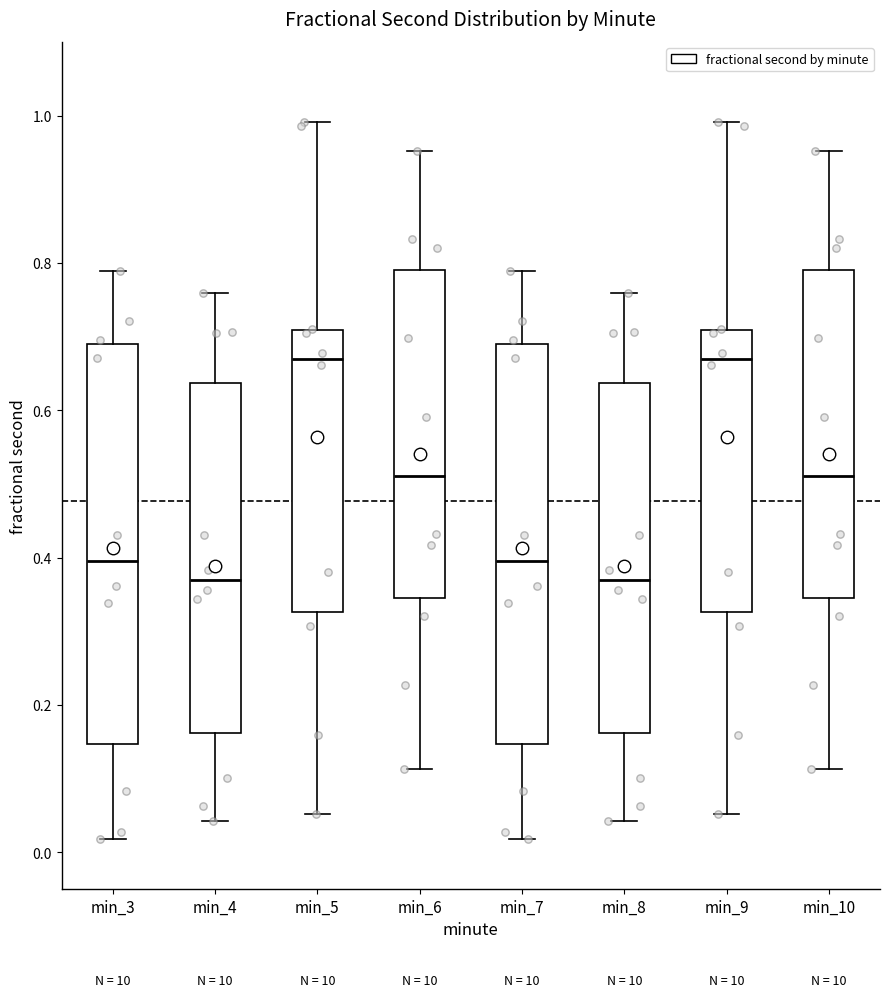

Reading left to right, read every box against the y-axis: the position of its median line, the range the box covers, and the ends of its whiskers. The values are not printed on the chart, so give them approximately, as read against the axis.

min_3: median 0.40, box 0.14 to 0.68, whiskers 0.02 to 0.78
min_4: median 0.38, box 0.16 to 0.64, whiskers 0.04 to 0.76
min_5: median 0.68, box 0.32 to 0.70, whiskers 0.06 to 1.00
min_6: median 0.52, box 0.34 to 0.78, whiskers 0.12 to 0.96
min_7: median 0.40, box 0.14 to 0.68, whiskers 0.02 to 0.78
min_8: median 0.38, box 0.16 to 0.64, whiskers 0.04 to 0.76
min_9: median 0.68, box 0.32 to 0.70, whiskers 0.06 to 1.00
min_10: median 0.52, box 0.34 to 0.78, whiskers 0.12 to 0.96